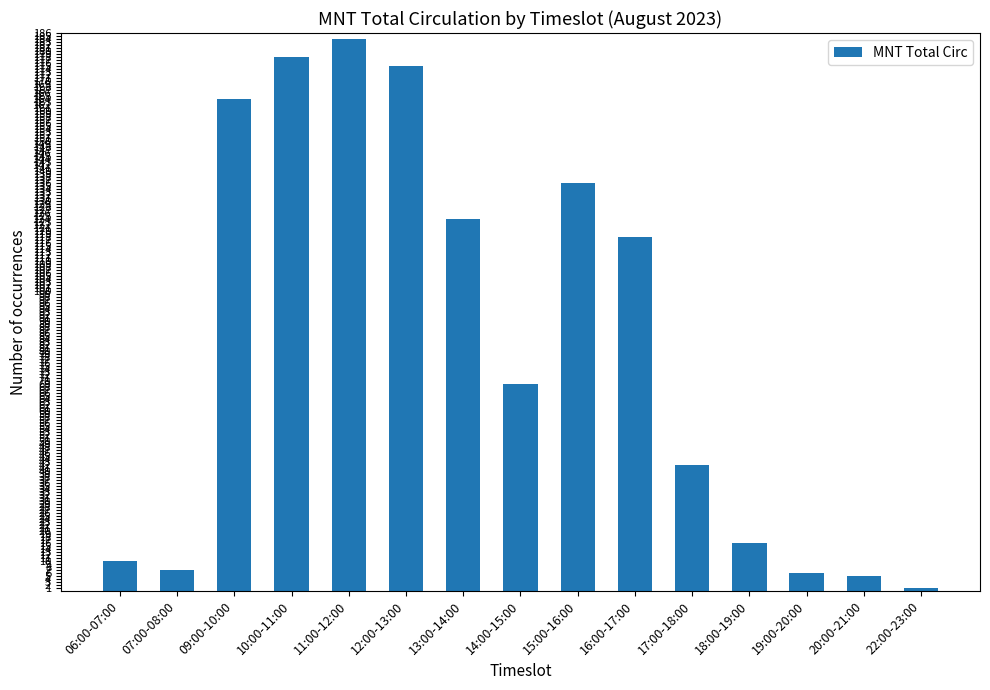

What is the label of the 6th bar from the left?

12:00-13:00